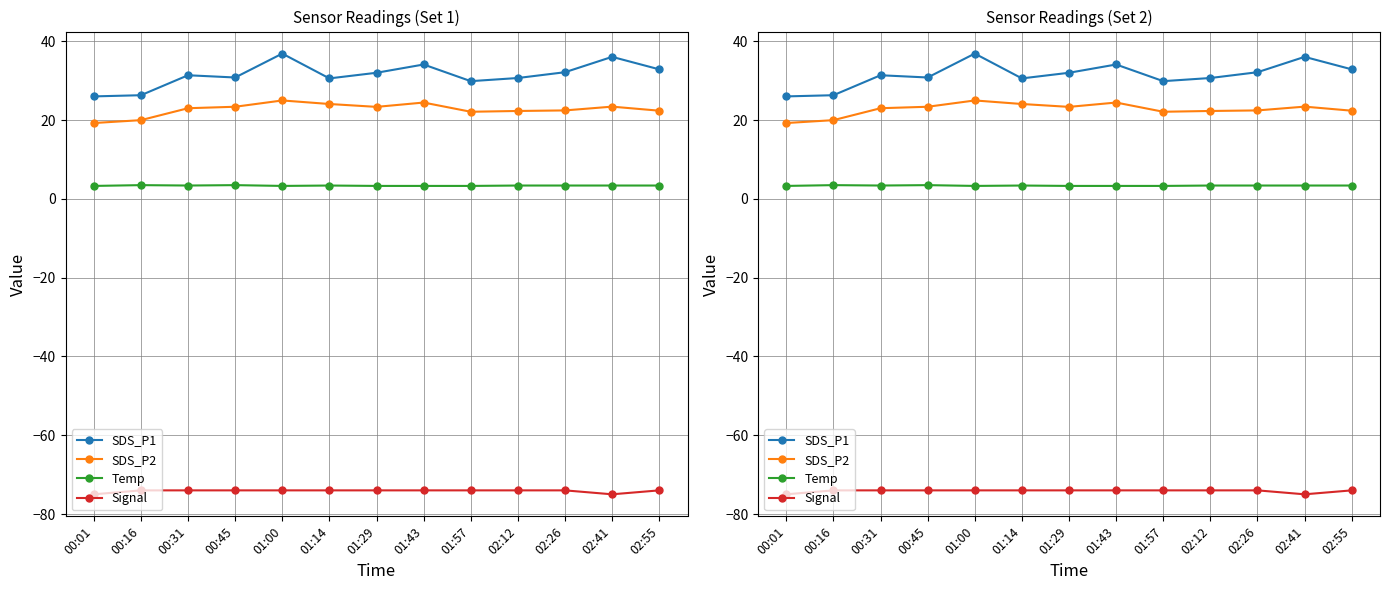

How many interior local valleys does the SDS_P2 series have?

2